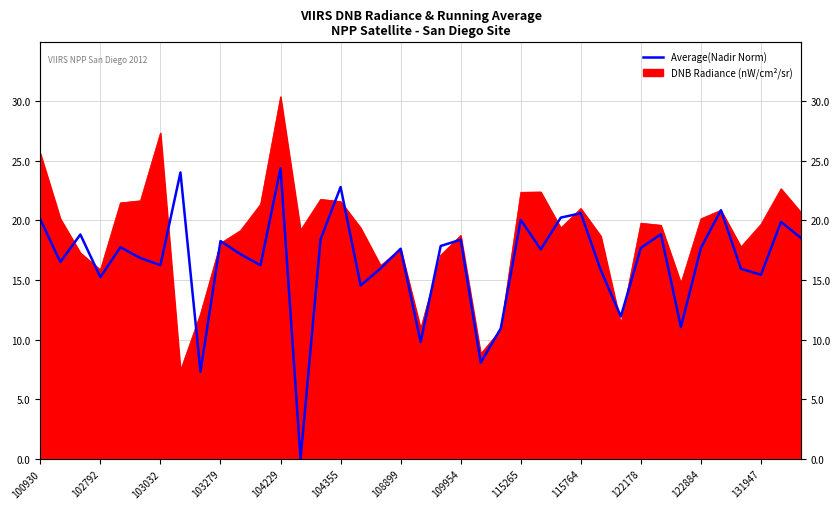

What is the value of the 1st point from the left?

20.1